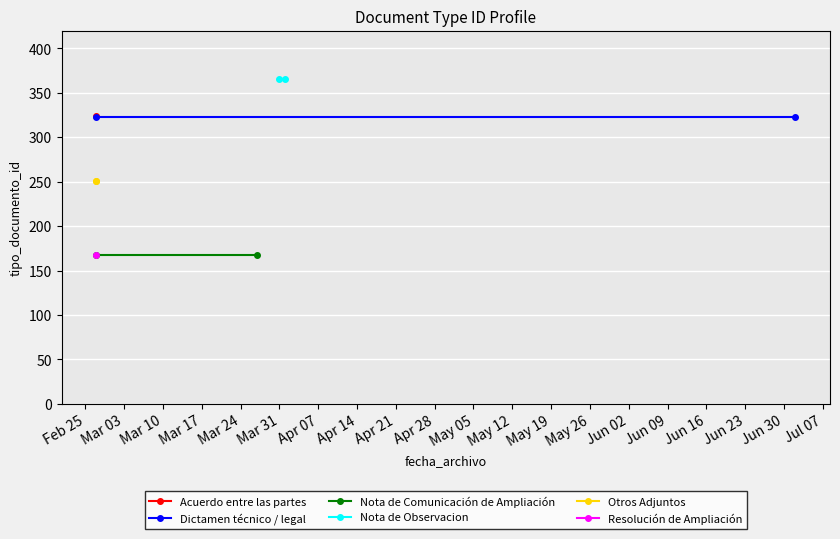

True or false: Otros Adjuntos has a value of 251 at Mar 03.

True